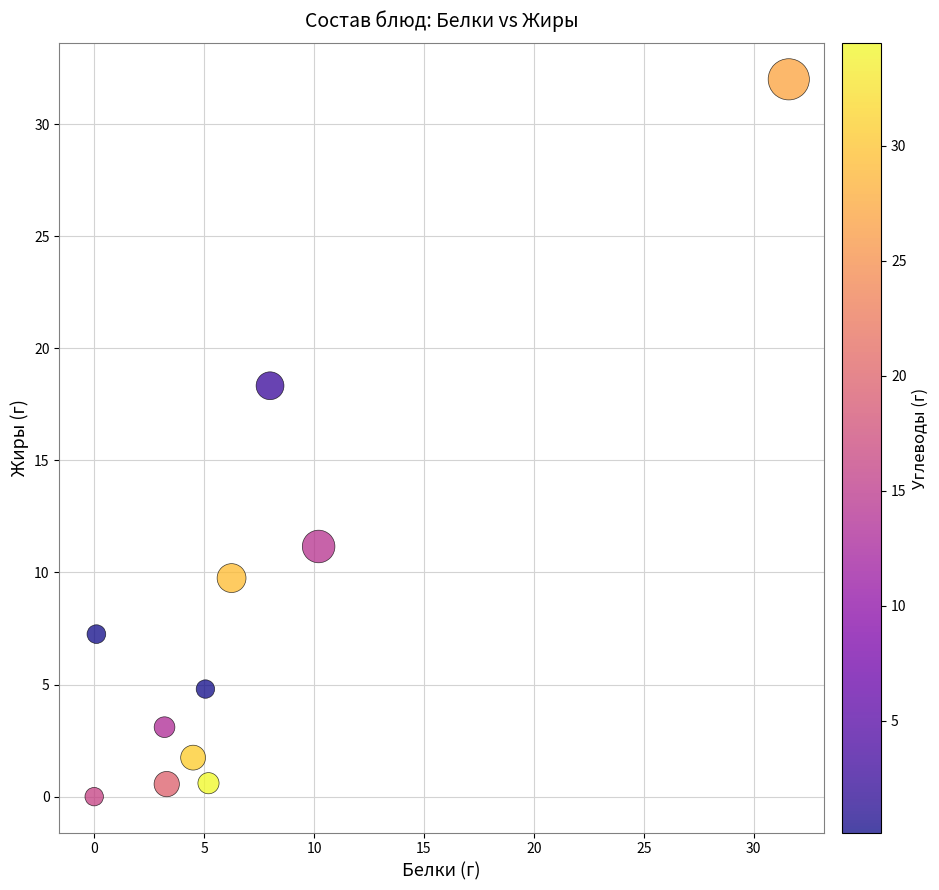

What Y value in the scatter plot is closest to 16?

18.3